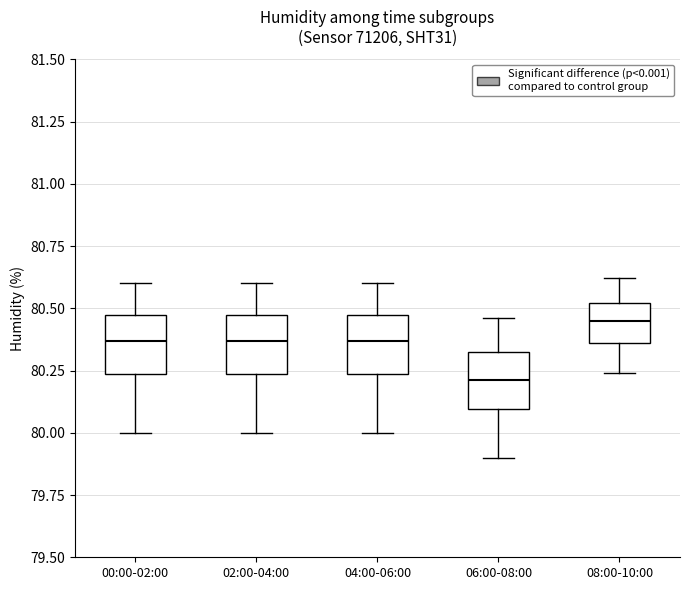

Which box has the highest median line?

08:00-10:00